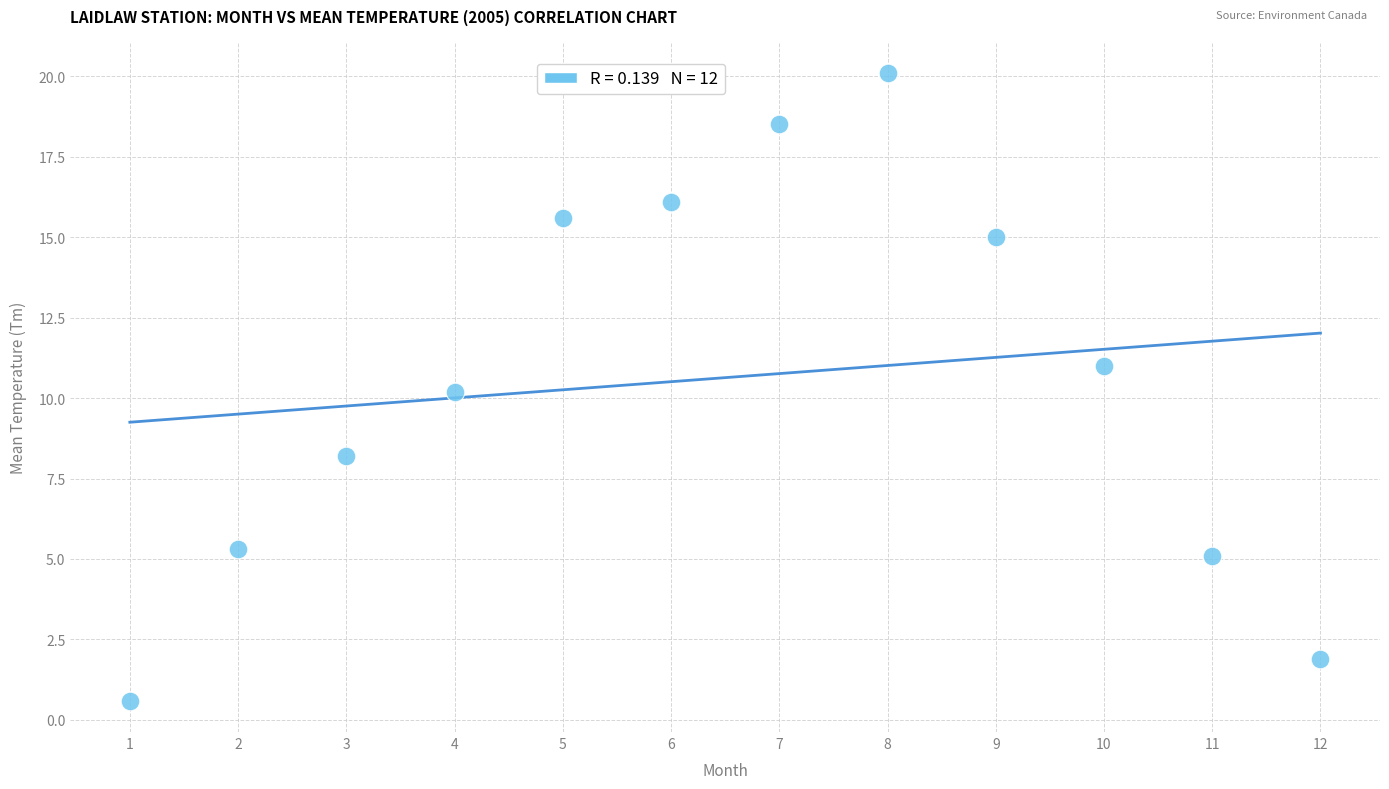

What is the average X value?

6.5